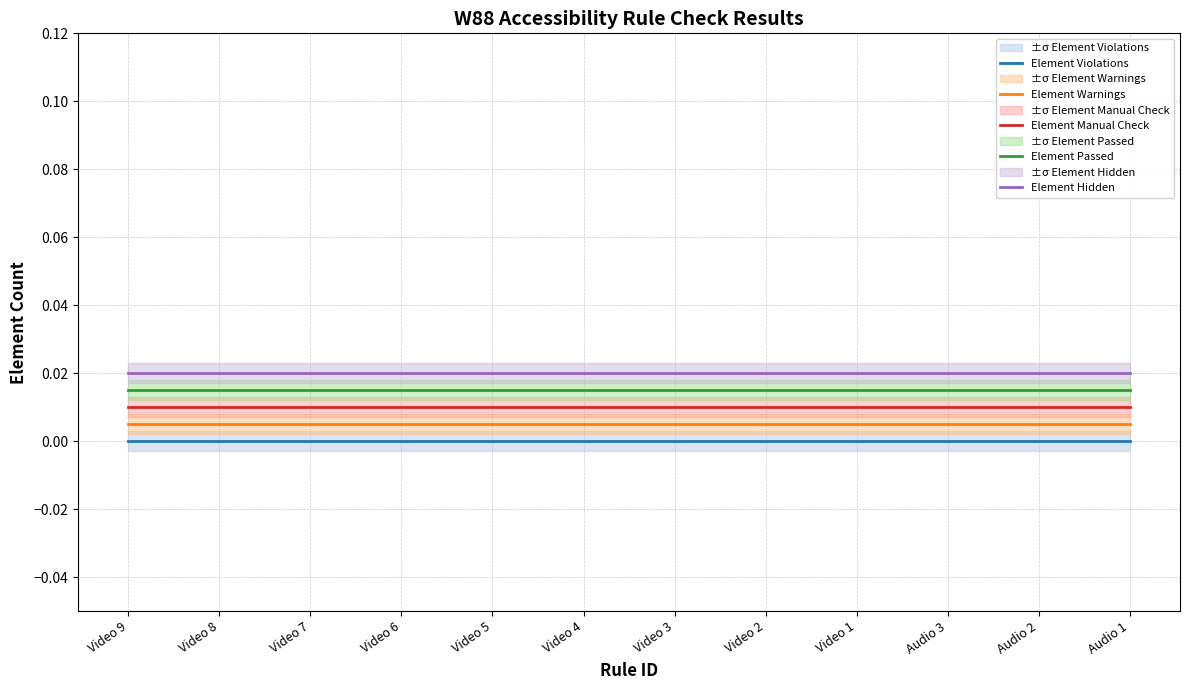

The Element Manual Check series shows 0.0 at Audio 1. True or false?

False